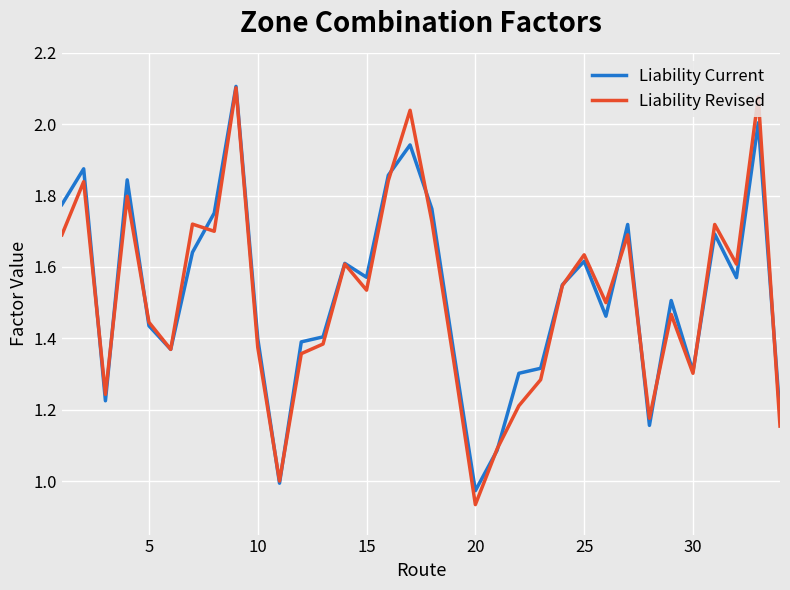

Which series has the largest range (max minus min)?

Liability Revised